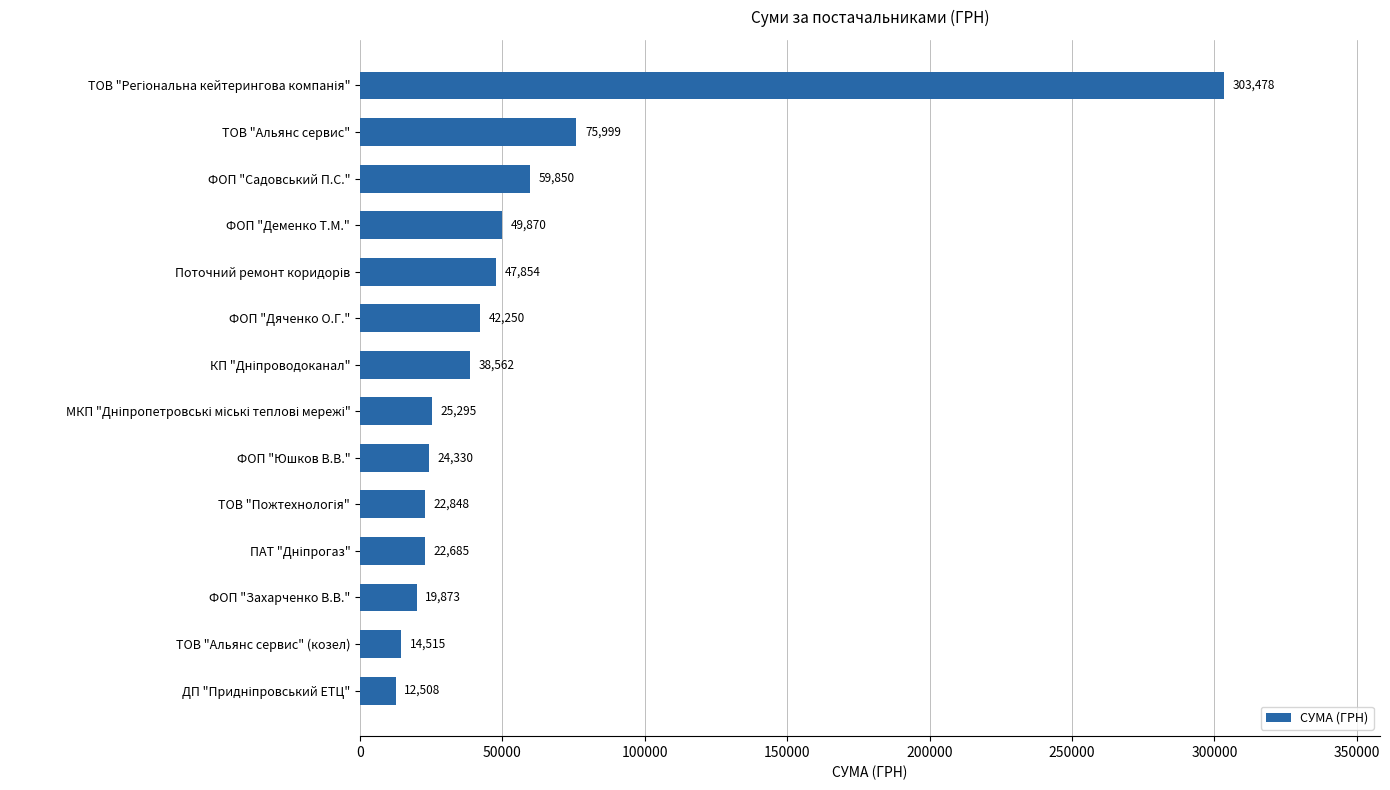

What is the label of the 13th bar from the top?

ТОВ "Альянс сервис" (козел)